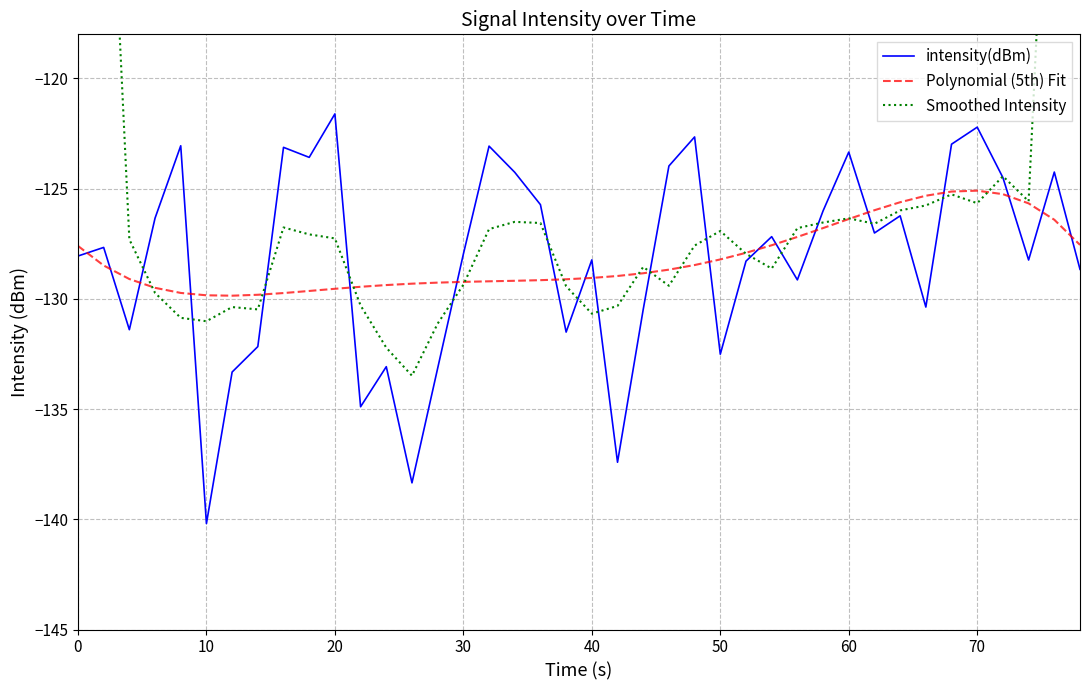

What is the maximum value for intensity(dBm)?

-121.6